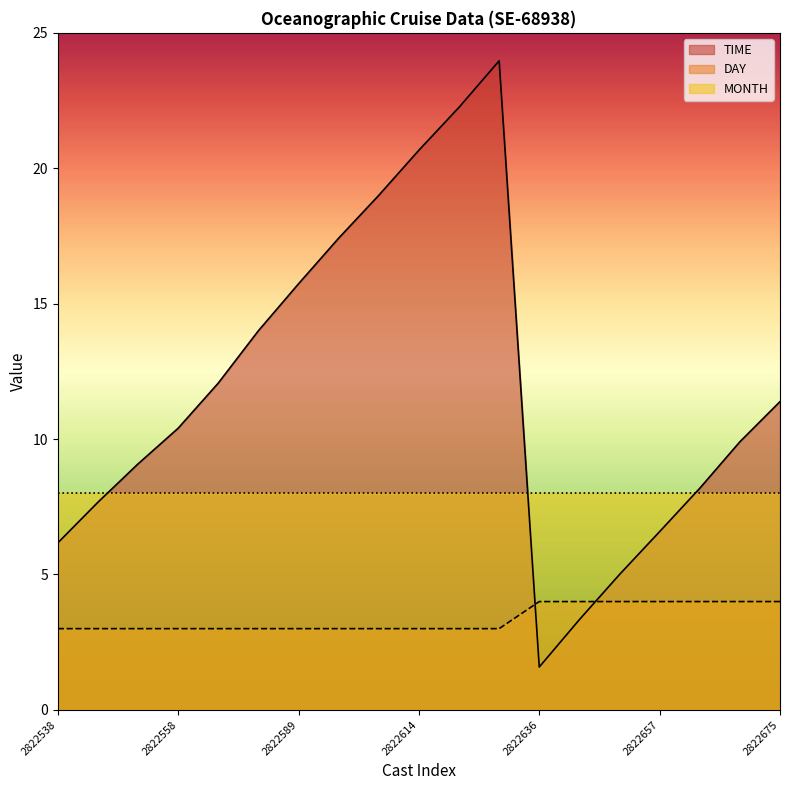

What is the difference between the highest and lowest values at 2822665?

4.2